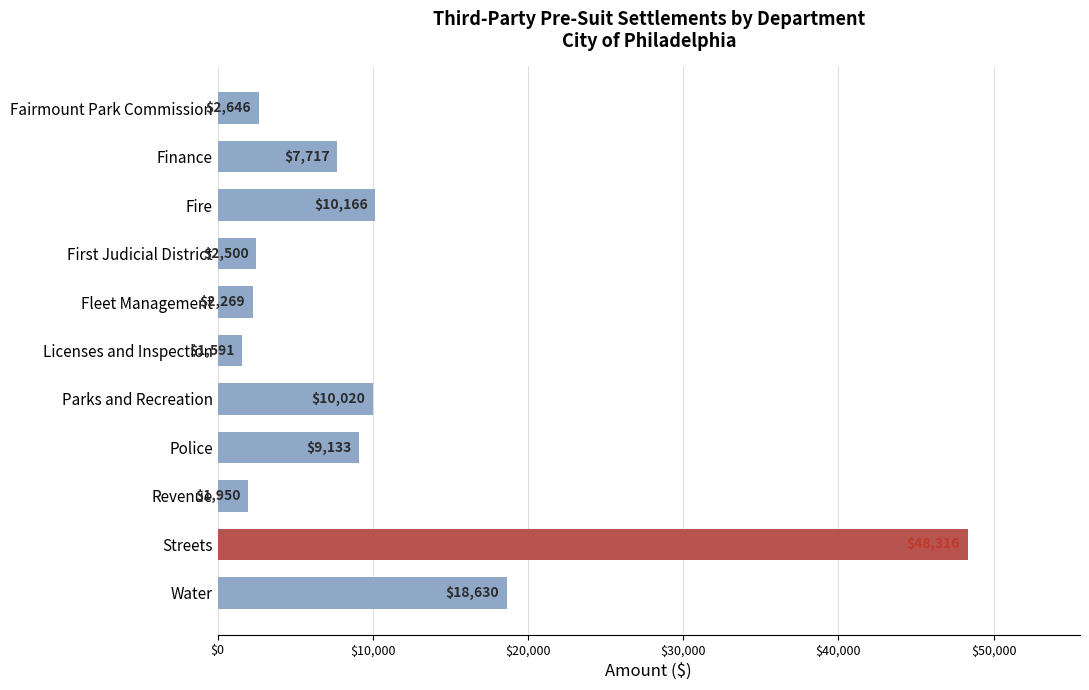

What position from the bottom is Streets?

2